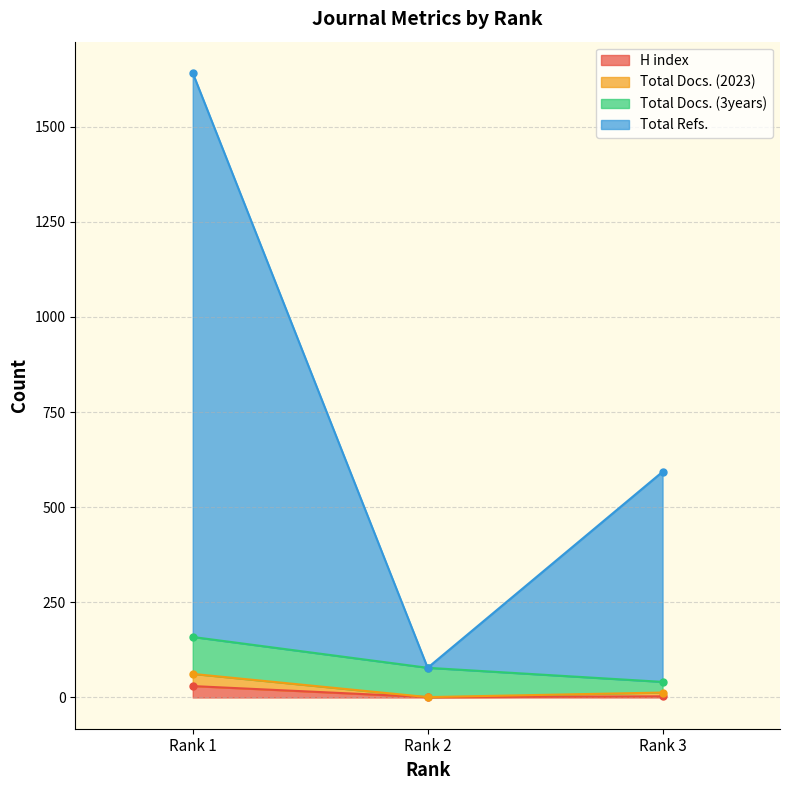

The value of Total Refs. at Rank 3 is 18. True or false?

False